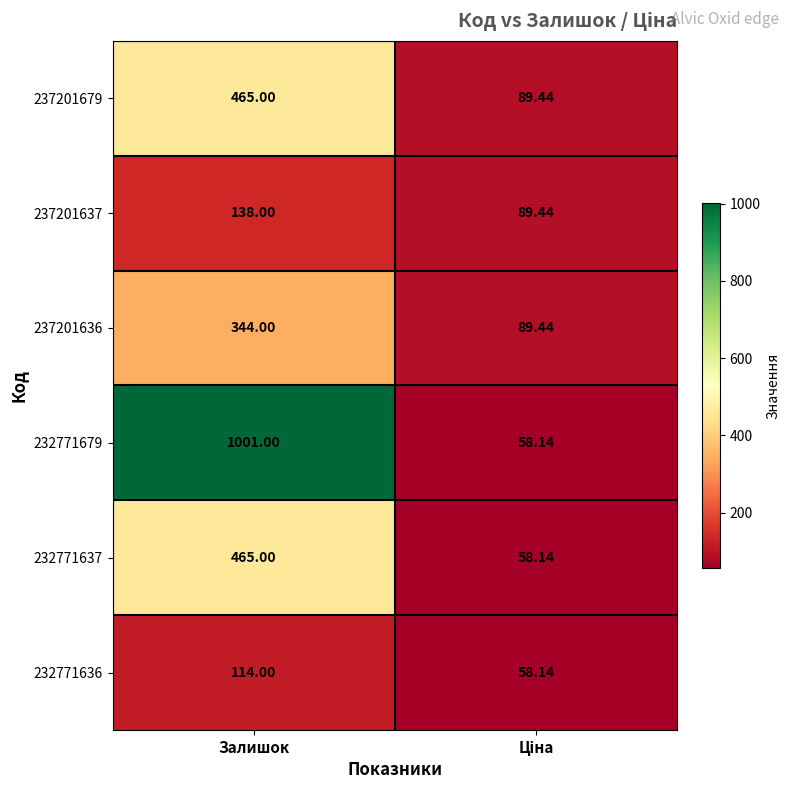

At which category is the sum across all series the highest?

Залишок